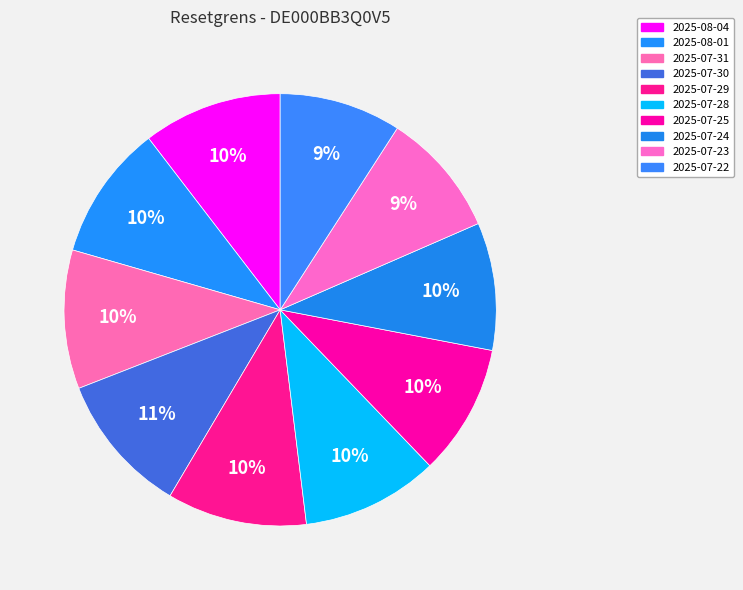

What is the ratio of the value at 2025-07-22 to the value at 2025-07-28?

0.9